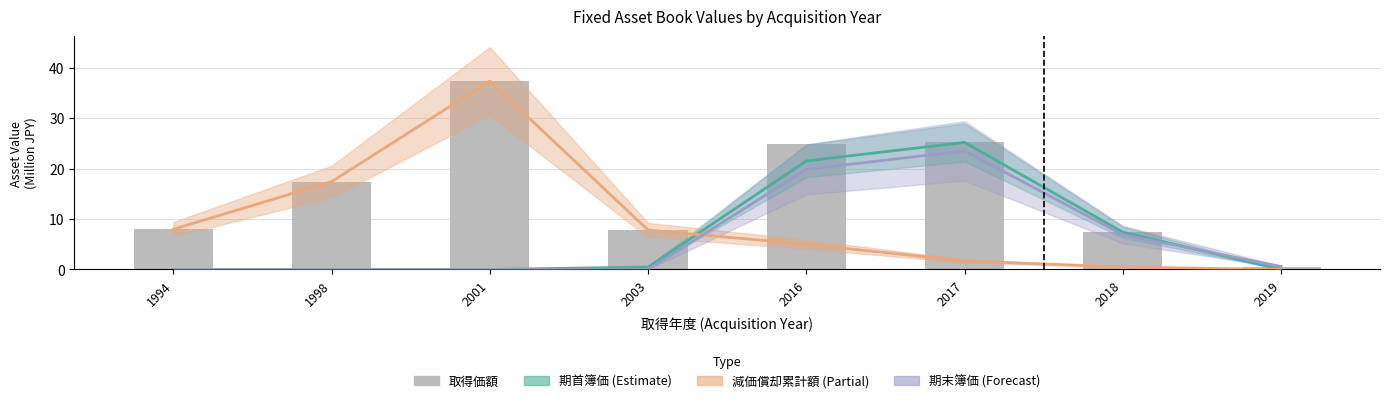

True or false: the data shows 2.2 at 1994.

False